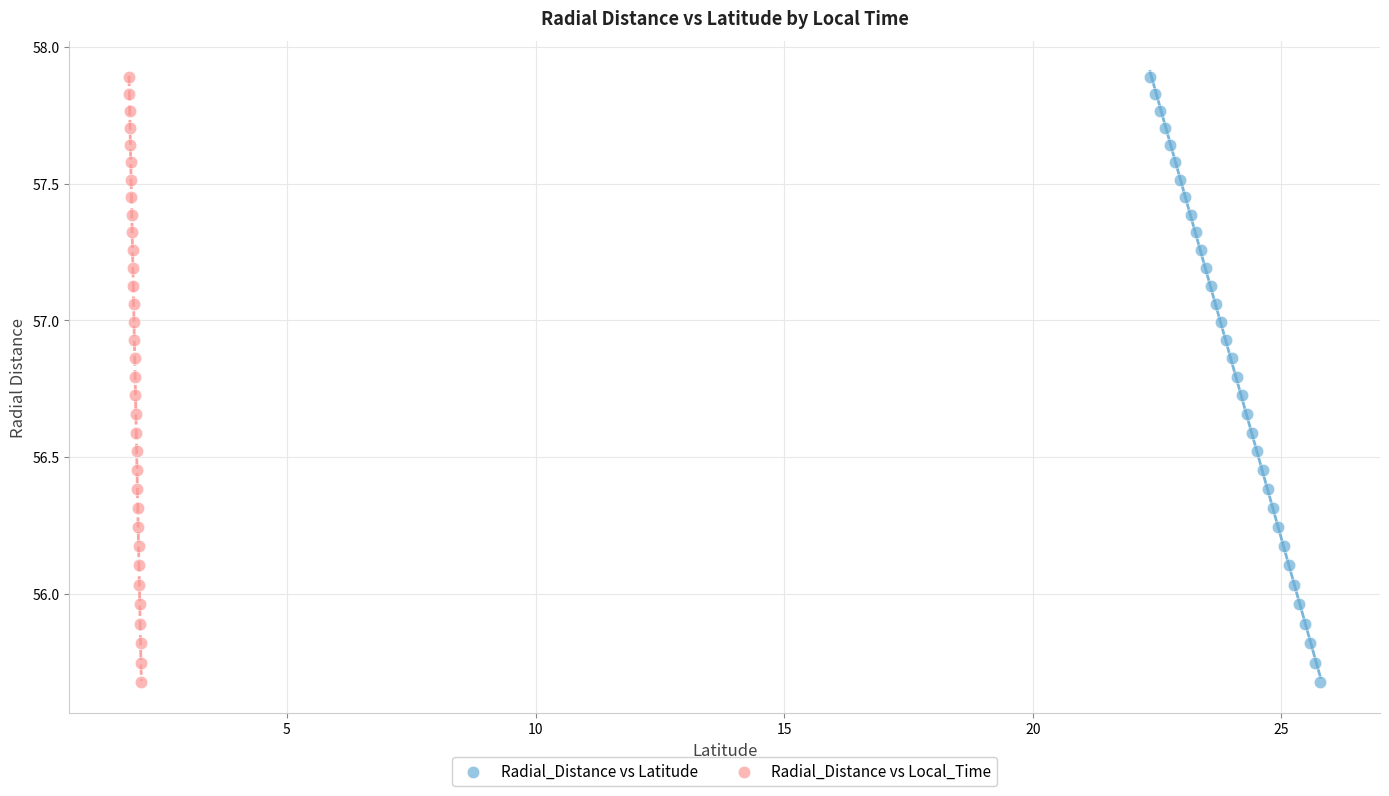

What are all the series names shown in the legend?

Radial_Distance vs Latitude, Radial_Distance vs Local_Time